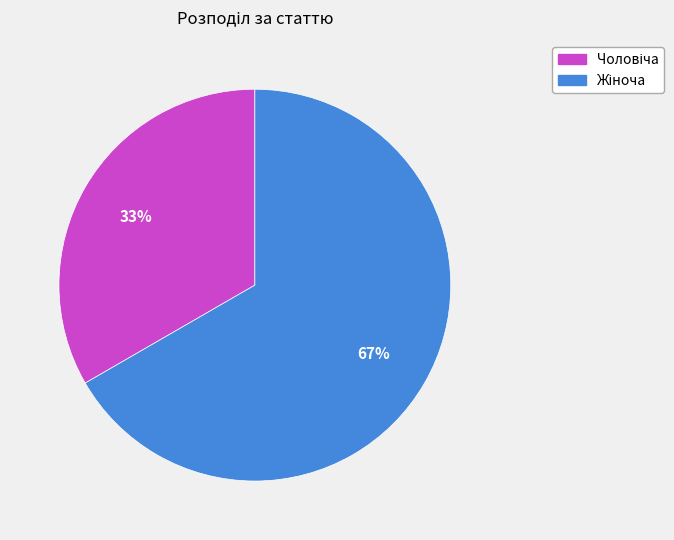

Is there a majority slice in this chart?

Yes